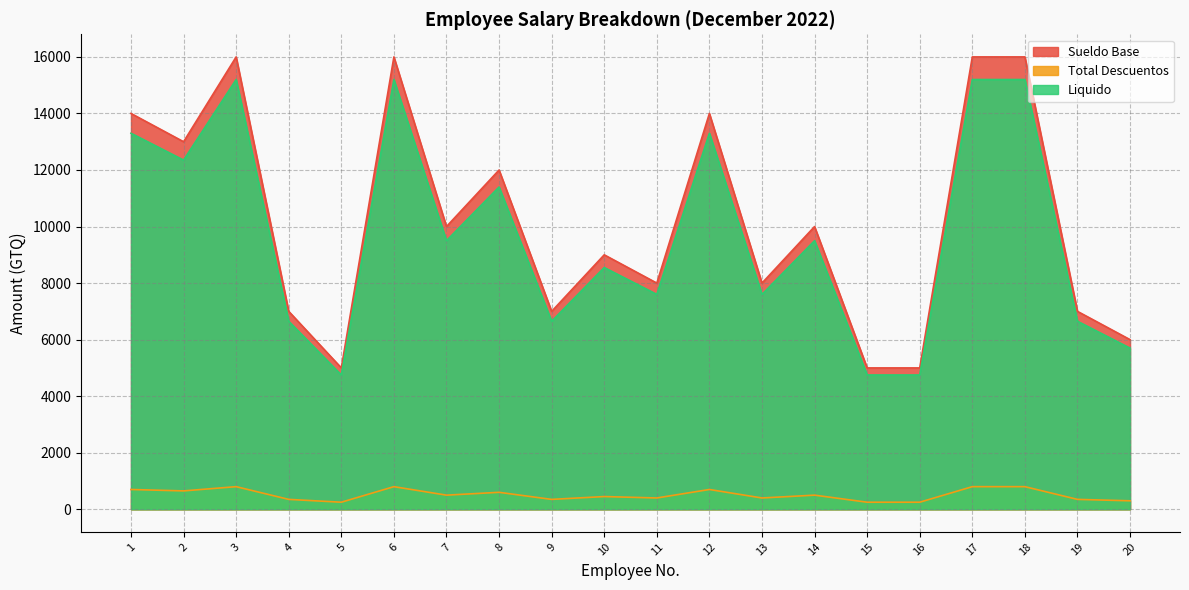

Reading left to right, list all the values displayed in this chart.

Sueldo Base: 1=14000	2=13000	3=16000	4=7000	5=5000	6=16000	7=10000	8=12000	9=7000	10=9000	11=8000	12=14000	13=8000	14=10000	15=5000	16=5000	17=16000	18=16000	19=7000	20=6000
Total Descuentos: 1=700	2=650	3=800	4=350	5=250	6=800	7=500	8=600	9=350	10=450	11=400	12=700	13=400	14=500	15=250	16=250	17=800	18=800	19=350	20=300
Liquido: 1=13300	2=12350	3=15200	4=6650	5=4750	6=15200	7=9500	8=11400	9=6650	10=8550	11=7600	12=13300	13=7600	14=9500	15=4750	16=4750	17=15200	18=15200	19=6650	20=5700